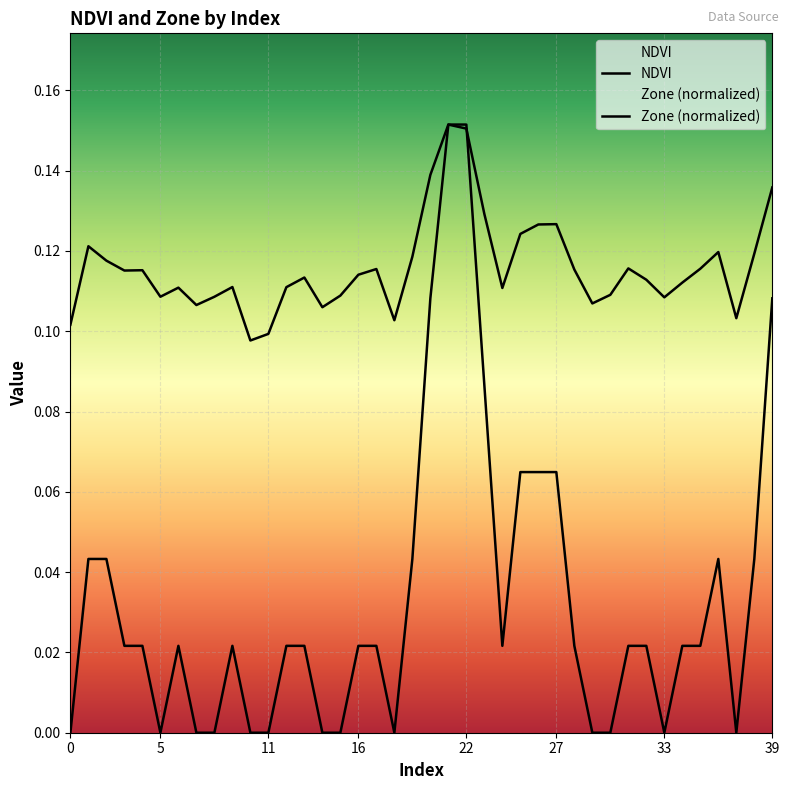

After their last crossing, which series has the higher values: NDVI or Zone?

NDVI